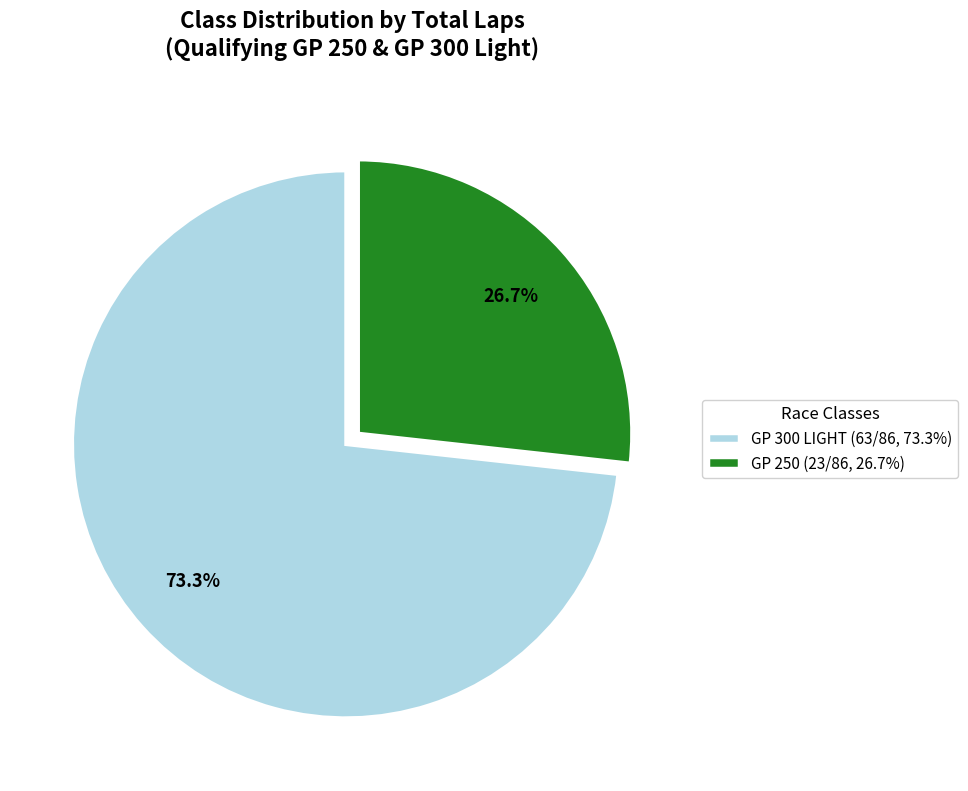

Count the number of slices in the pie.

2